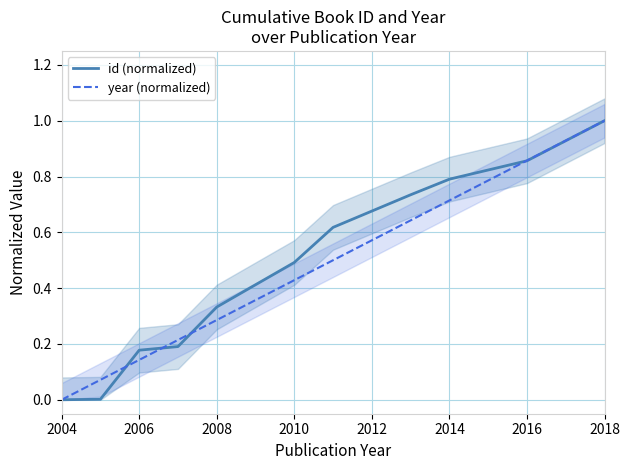

What is the difference between the maximum and minimum values in the year (normalized) series?

1.0